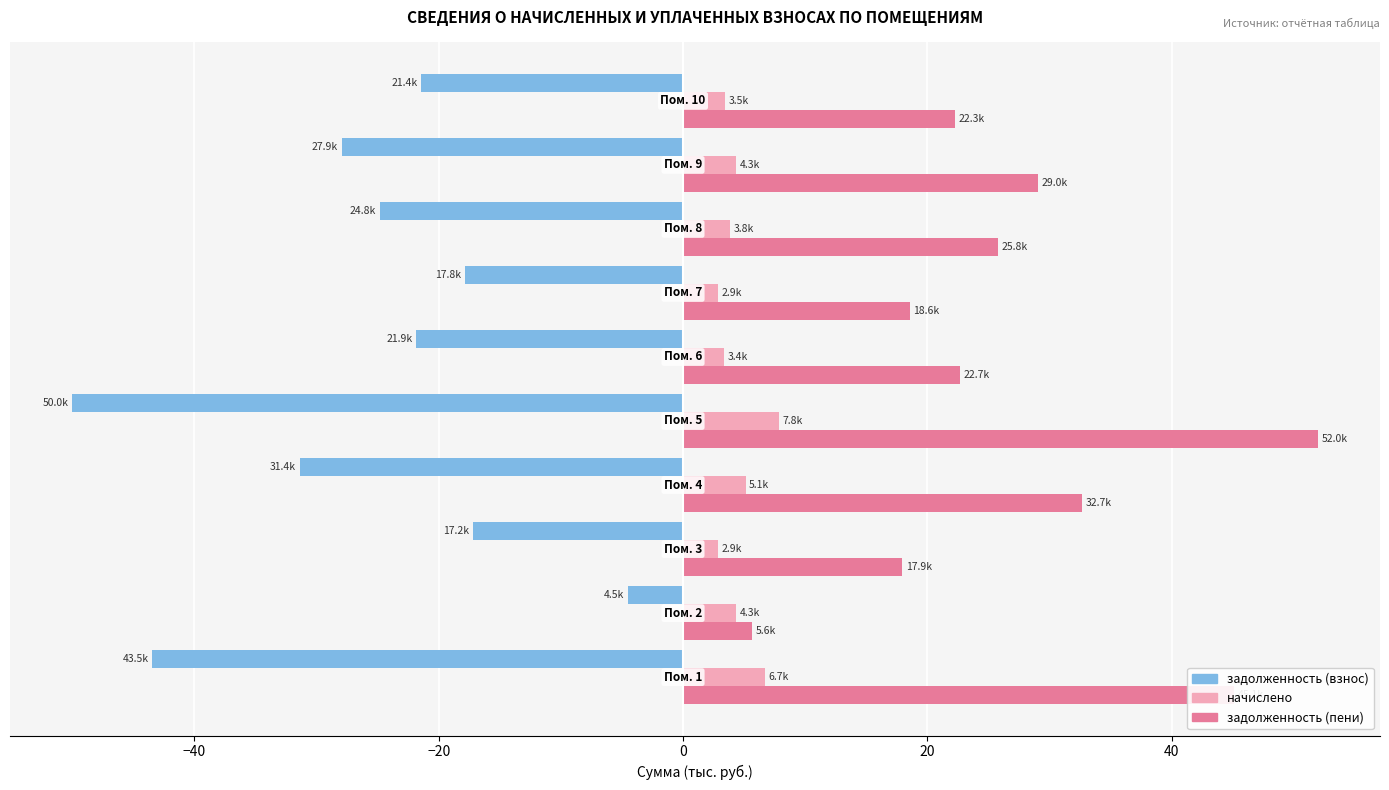

What is the minimum value shown in the chart?

-50.0